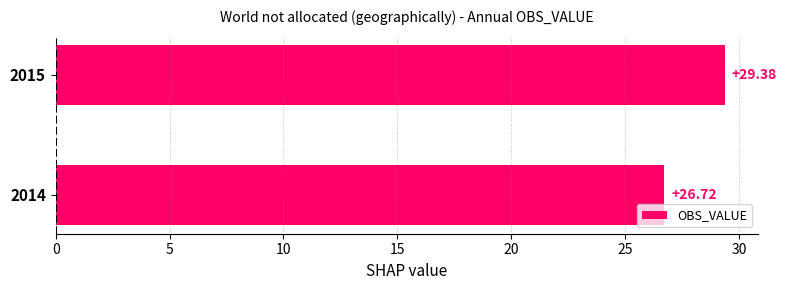

What is the difference between the values at 2014 and 2015?

2.7